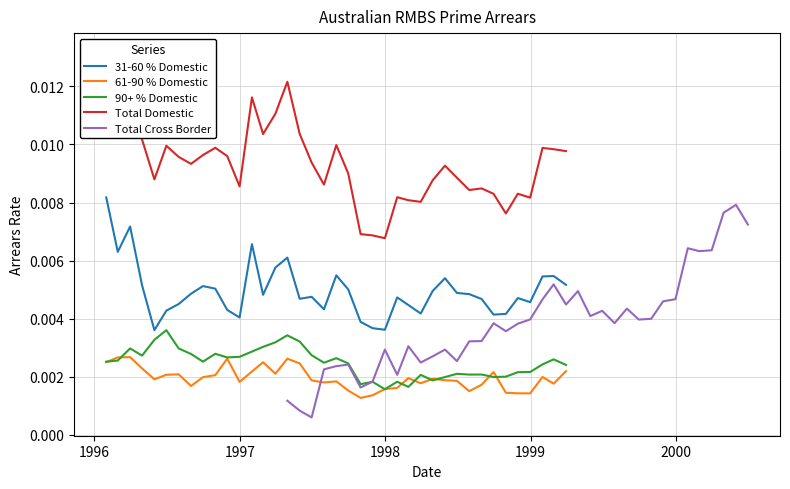

How many lines are shown in the chart?

5